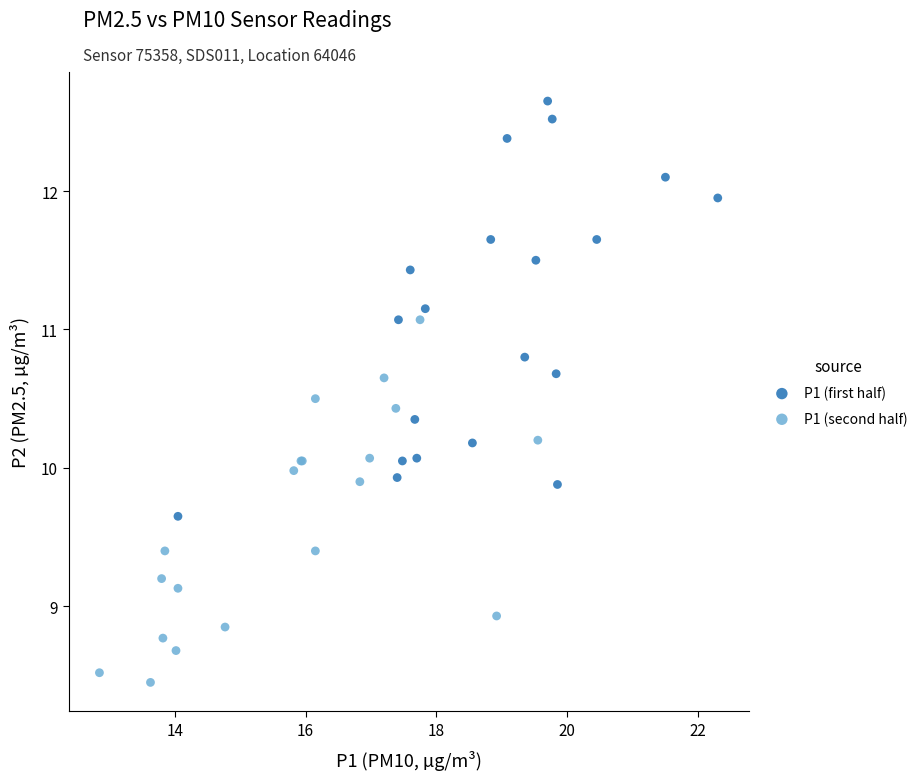

Which series reaches the maximum Y coordinate?

P1 (first half)